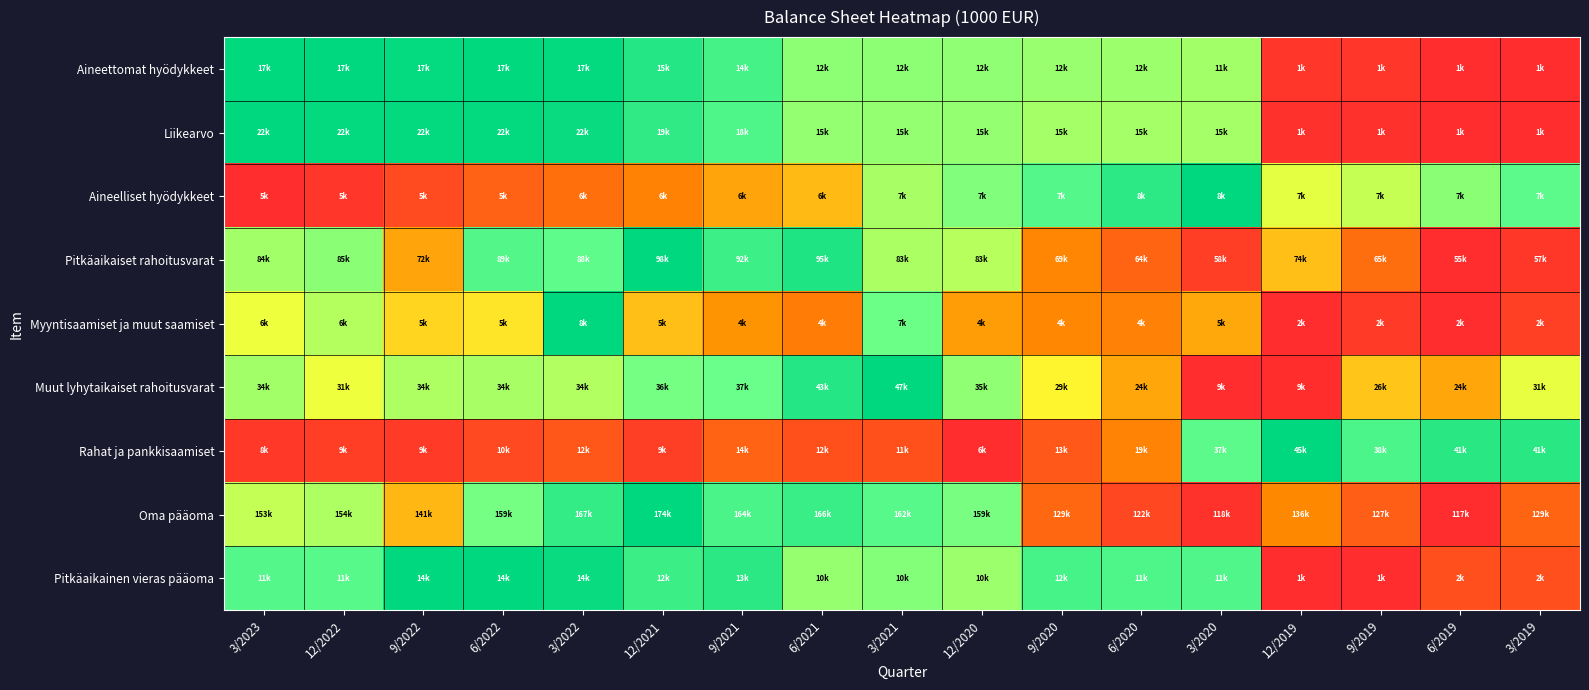

Which has a higher value, 9/2020 or 9/2021?

9/2021